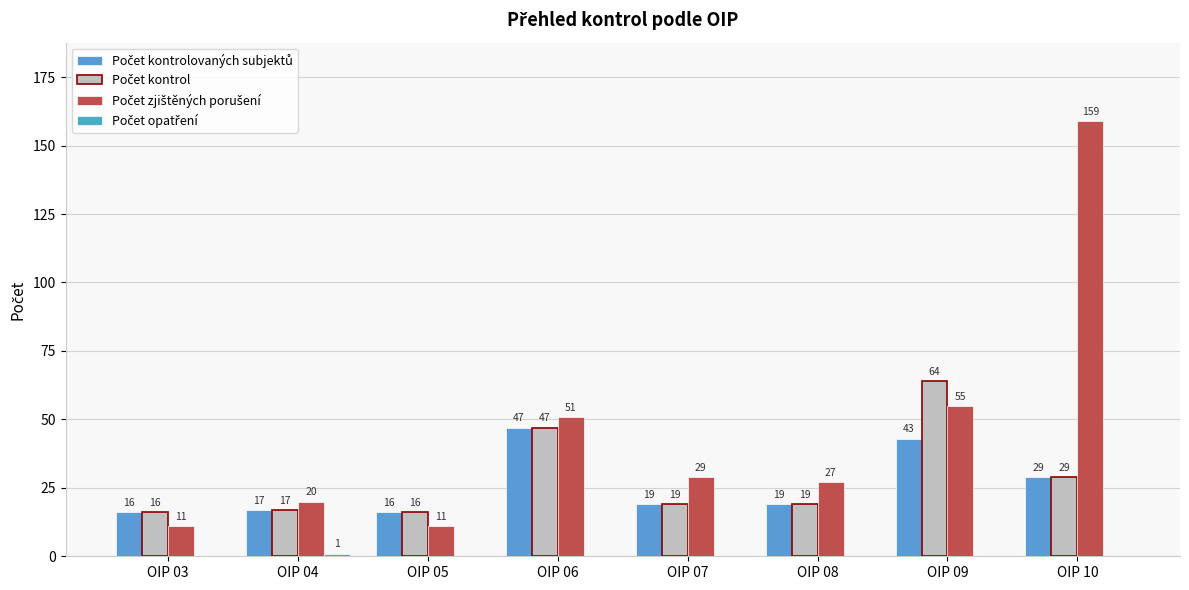

Which category has the highest value across all series?

OIP 10